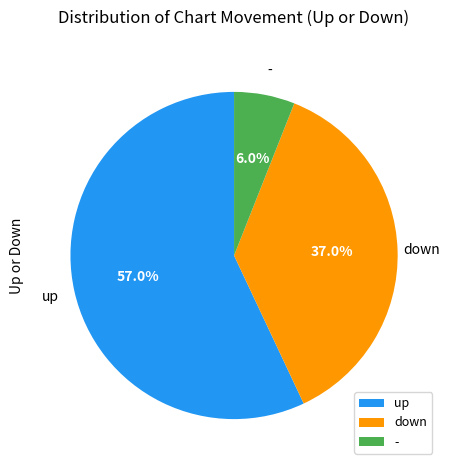

Which category accounts for the majority?

up